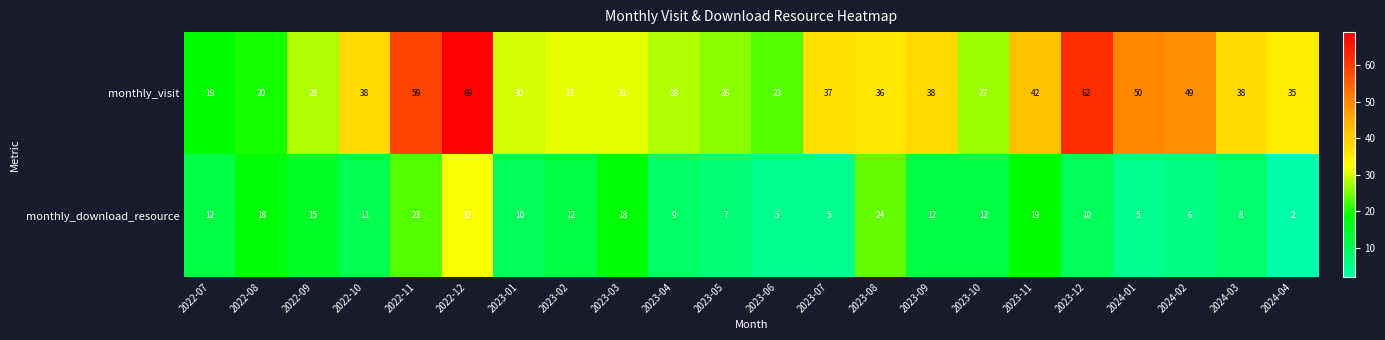

Which series has the largest range (max minus min)?

monthly_visit